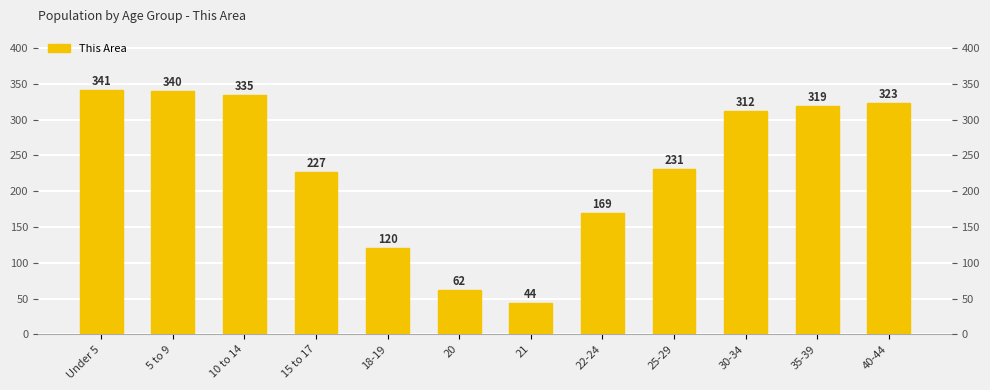

Between 18-19 and 25-29, which is larger?

25-29